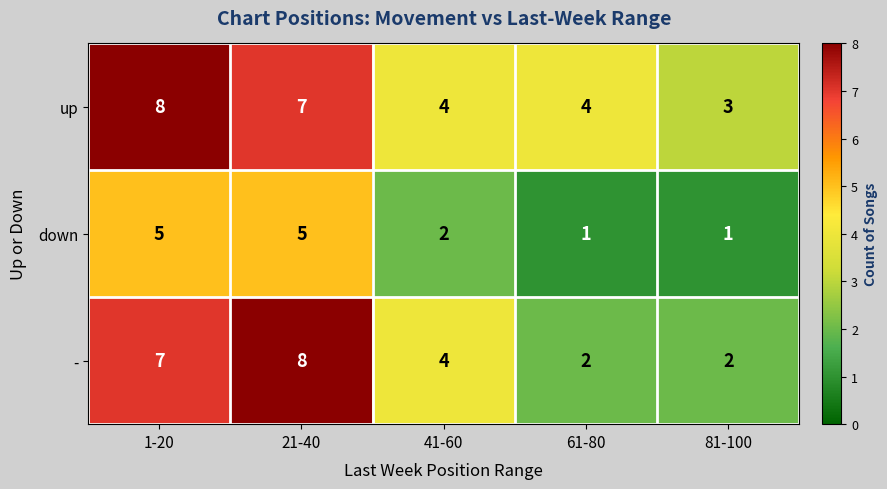

What is the sum of the down values at 41-60 and 21-40?

7